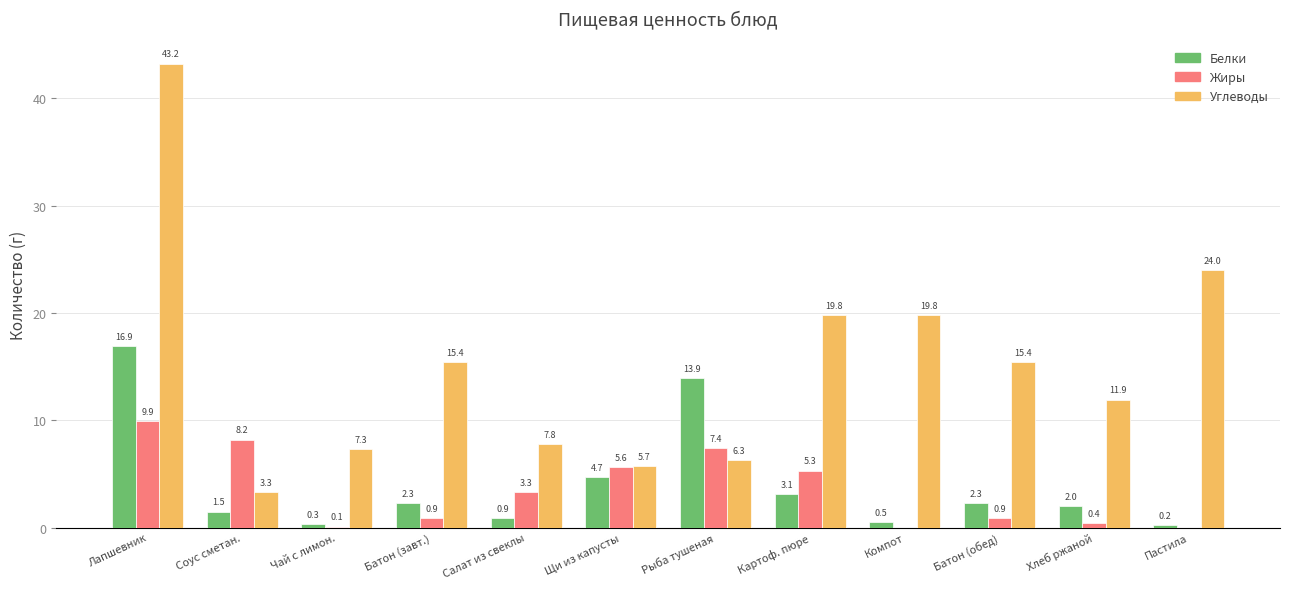

At which label does Жиры reach its peak?

Лапшевник